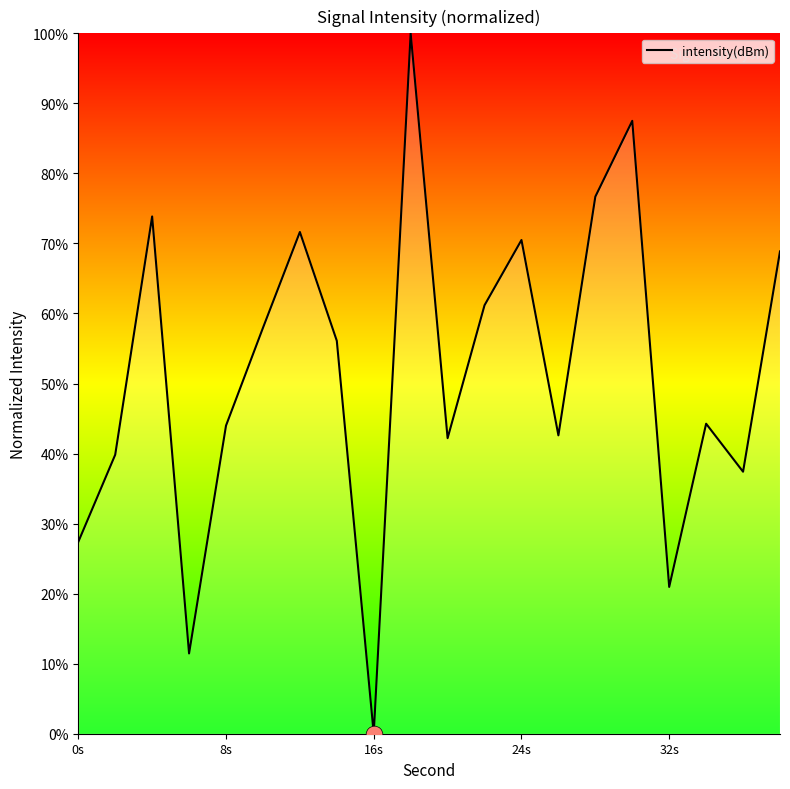

What is the difference between the maximum and minimum values?

100.0